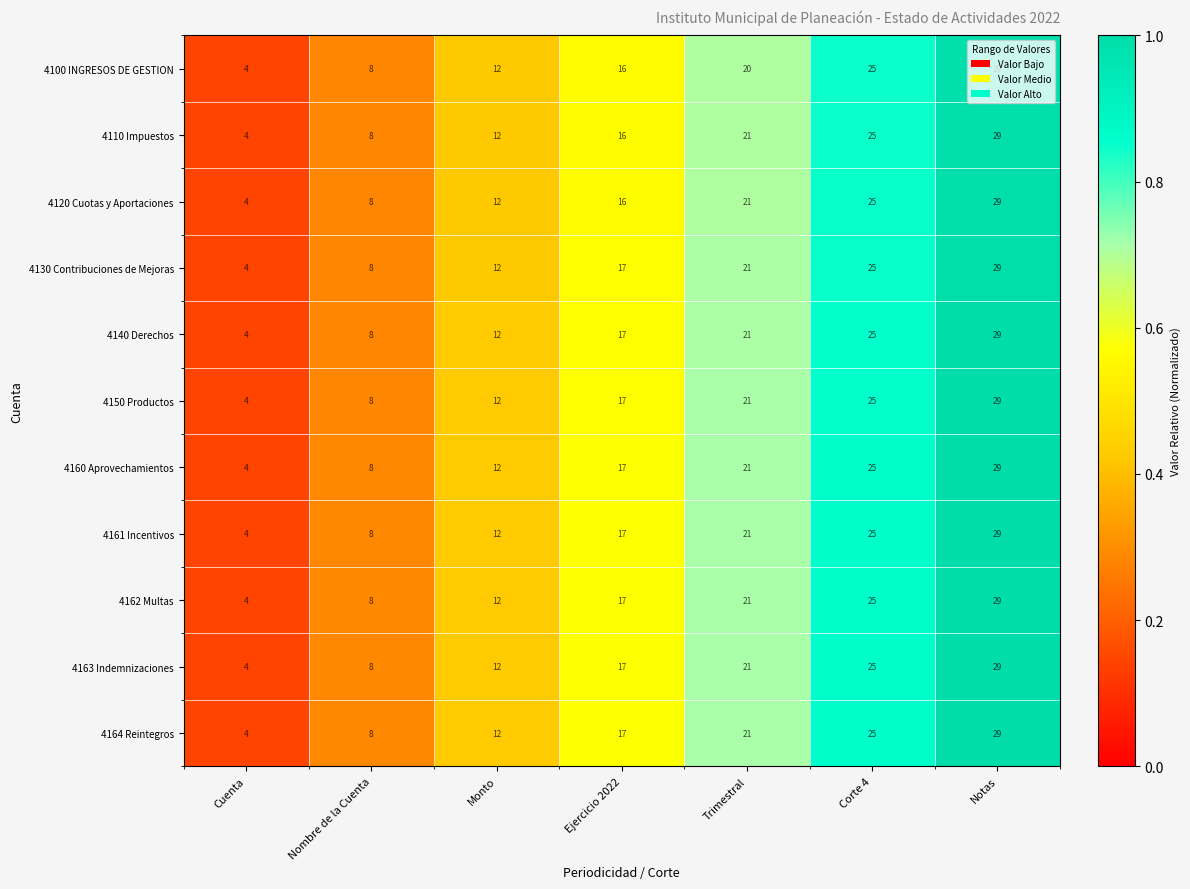

What is the total value across all series at Ejercicio 2022?

184